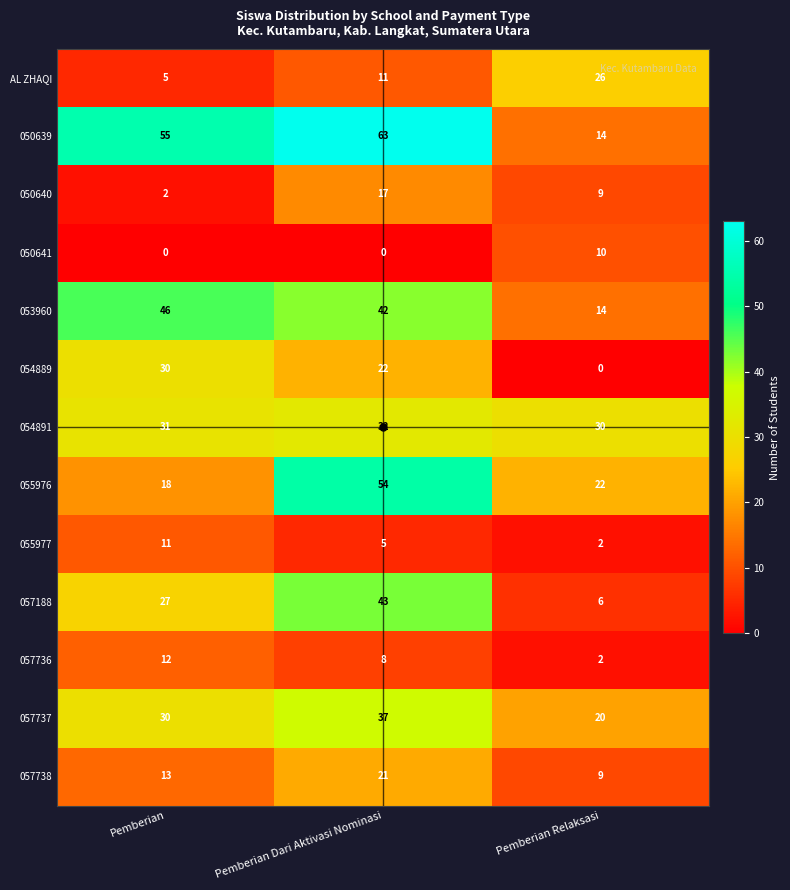

What is the difference between the maximum and minimum values in the 055976 series?

36